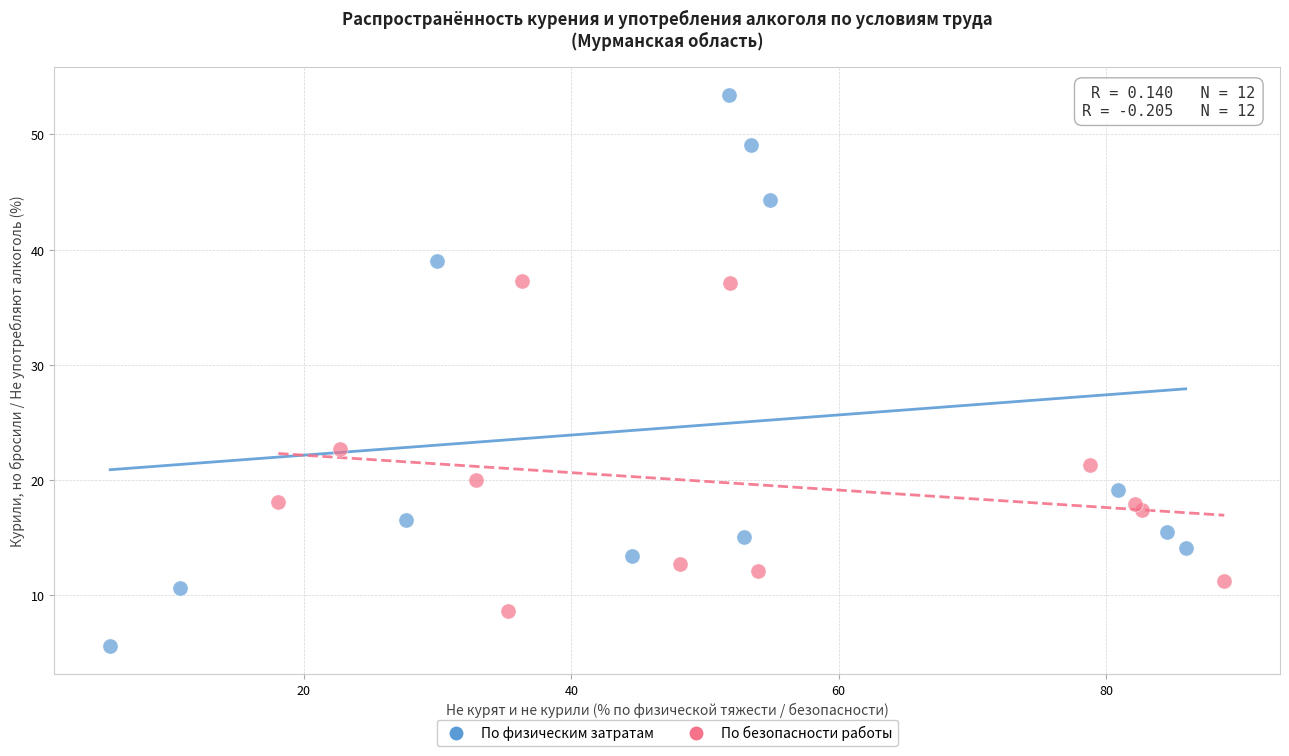

What are all the series names shown in the legend?

По физическим затратам, По безопасности работы